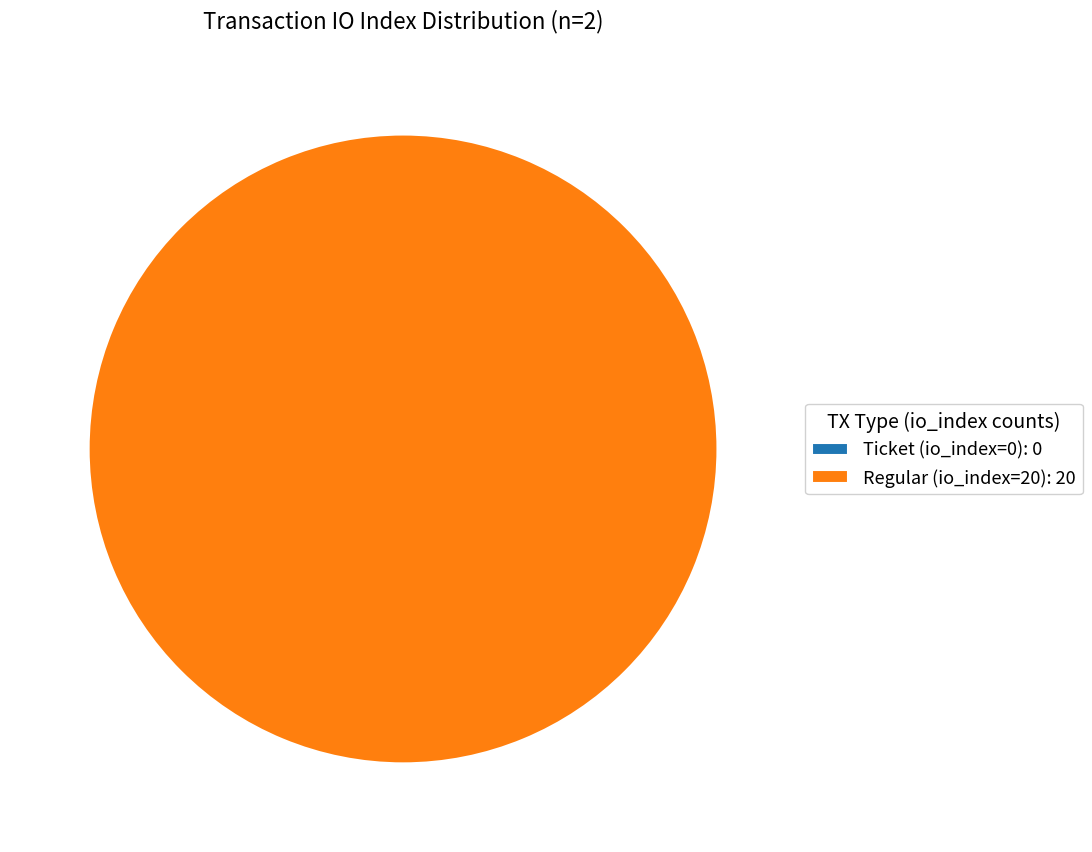

Rank the categories by value from highest to lowest.

Regular (io_index=20), Ticket (io_index=0)